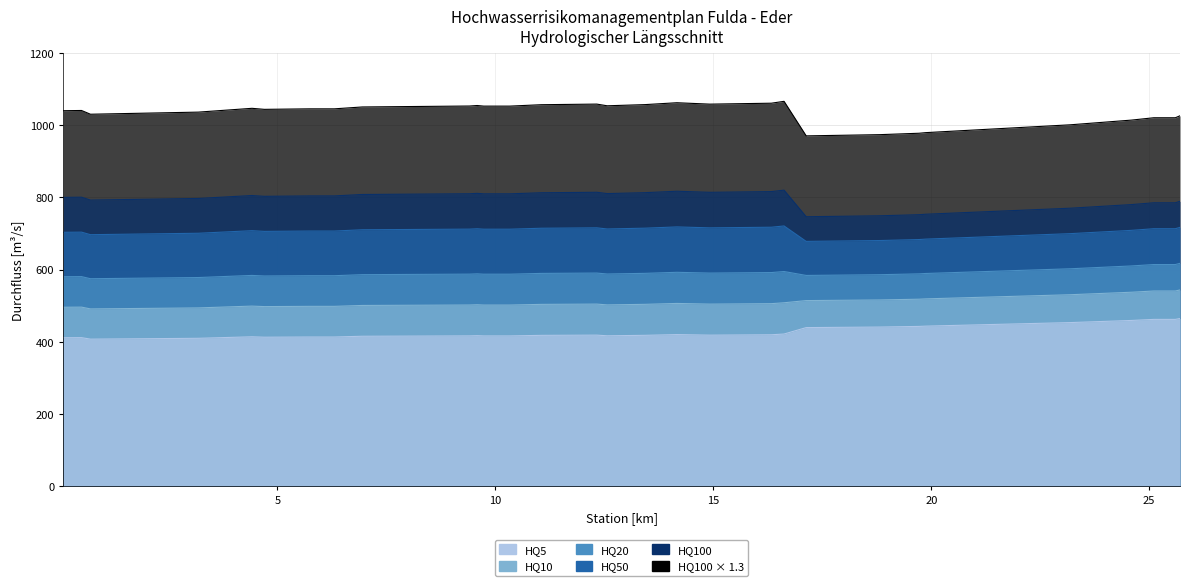

Is the value of HQ50 at 12.327 greater than the value of HQ100x13 at 25.706?

No